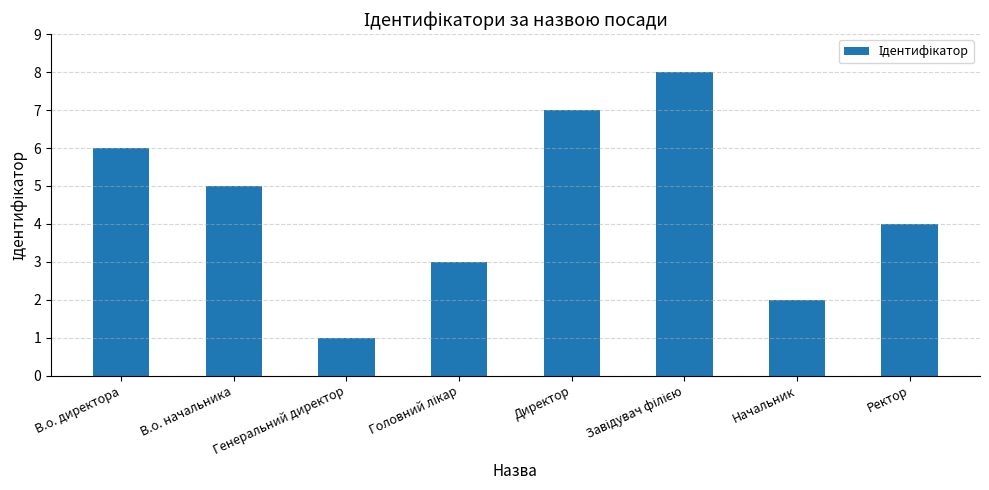

Is it true that the value at В.о. начальника is 5?

True